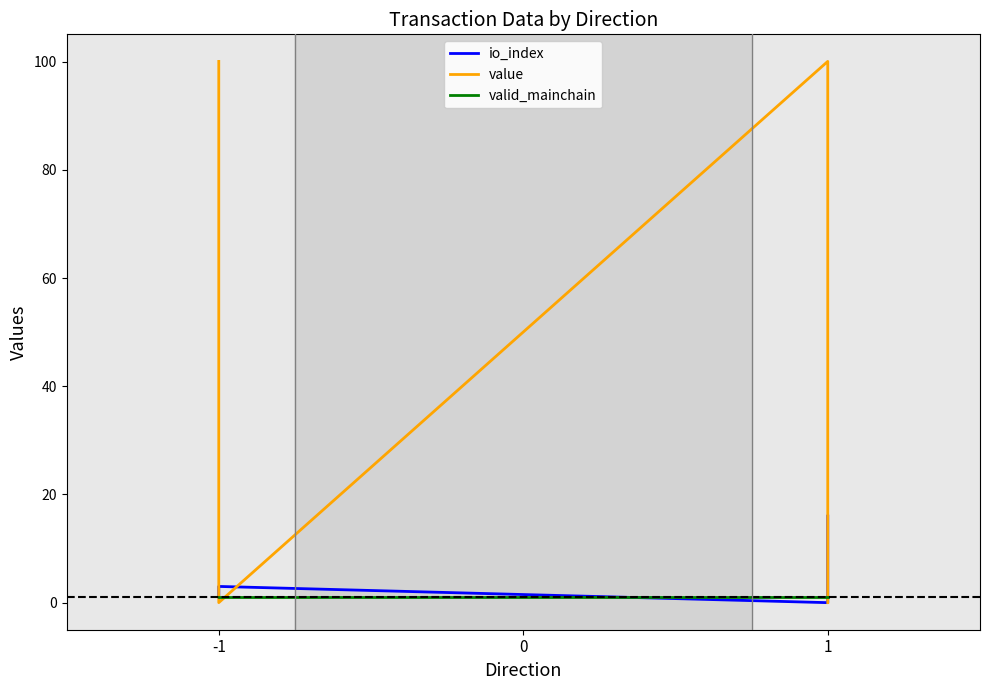

What is the average value of the valid_mainchain series?

1.0